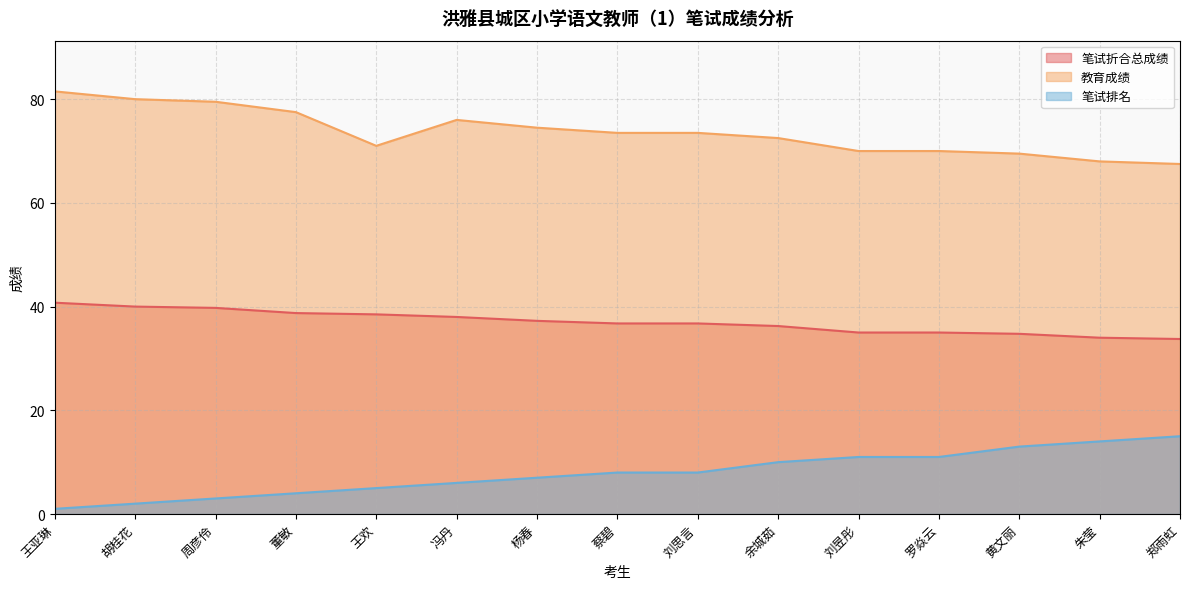

Does the chart display data point markers on the line(s)?

No